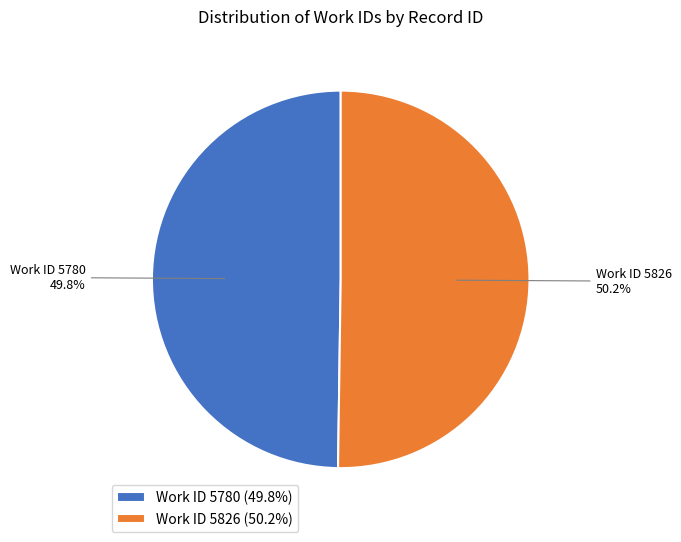

Approximately how many times larger is the value at Work ID 5826 (50.2%) compared to Work ID 5780 (49.8%)?

1.0